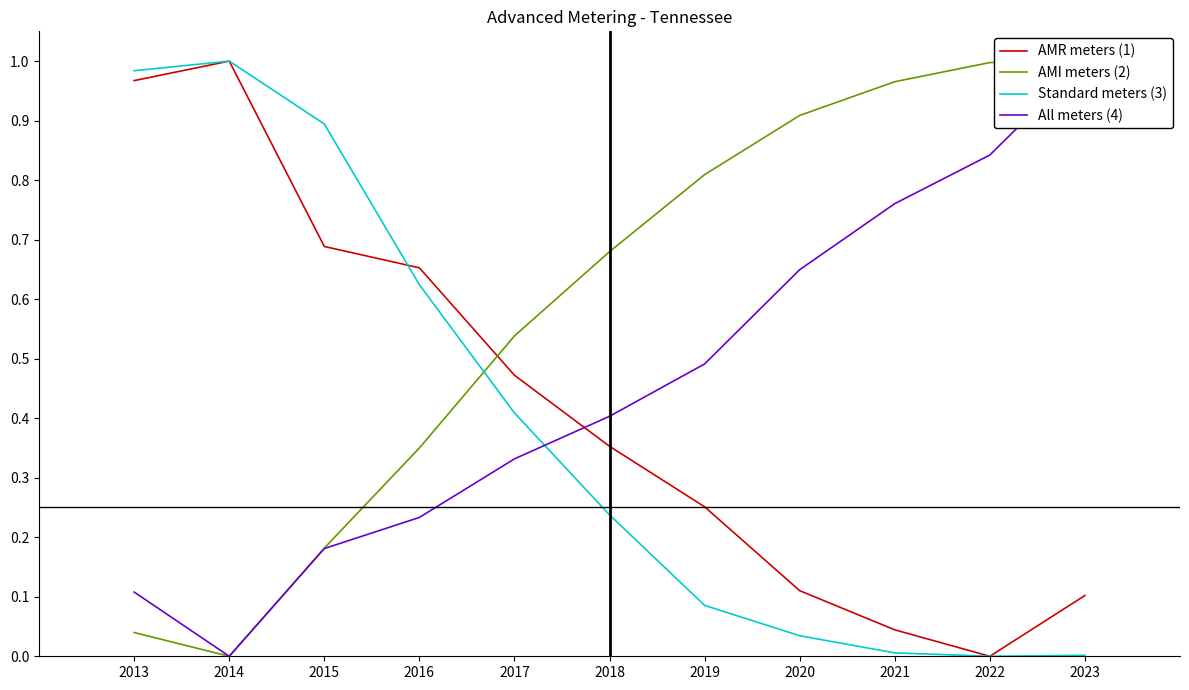

At which label is All meters closest to 0?

2014